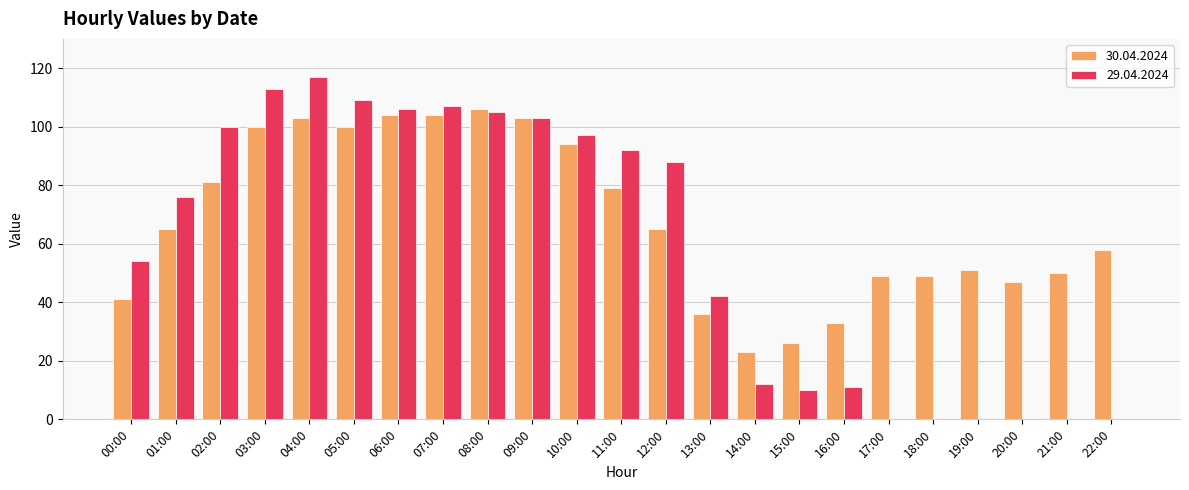

Between 01:00 and 07:00, which series saw the biggest shift?

30.04.2024